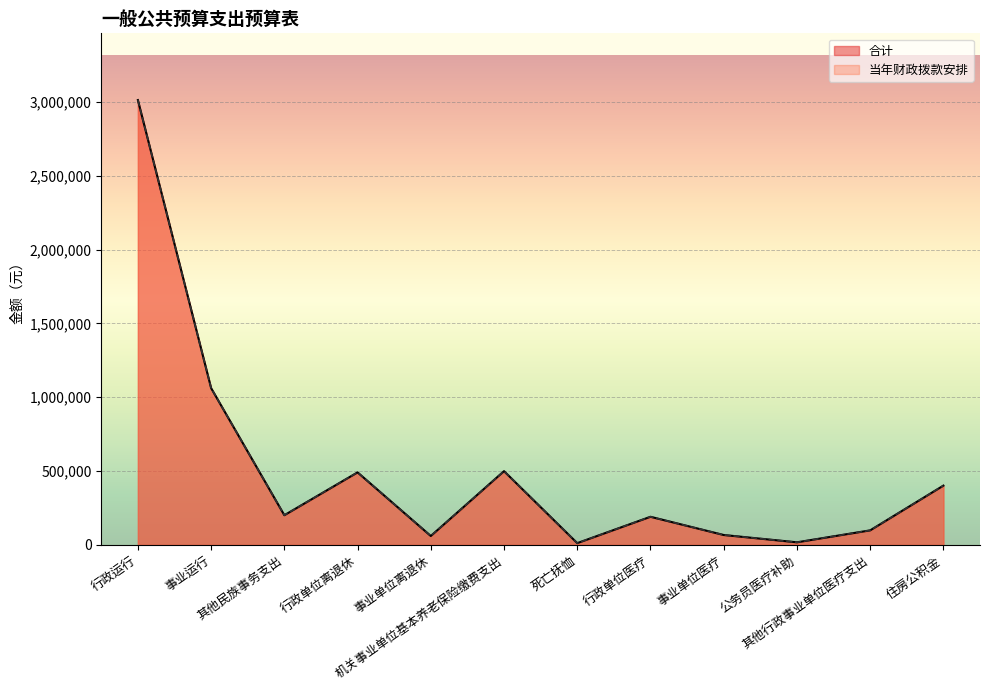

Rank the series at 事业运行 from lowest to highest value.

当年财政拨款安排, 合计